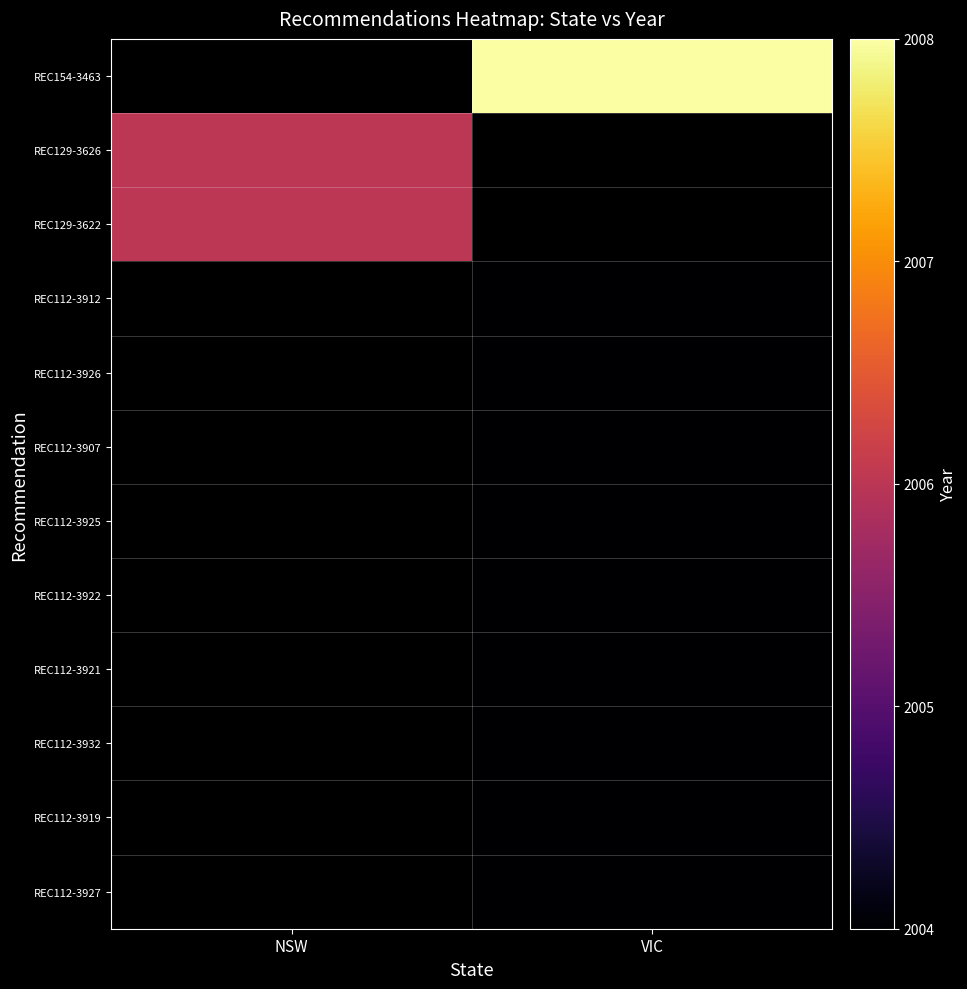

The REC112-3926 series shows 2788.8 at VIC. True or false?

False